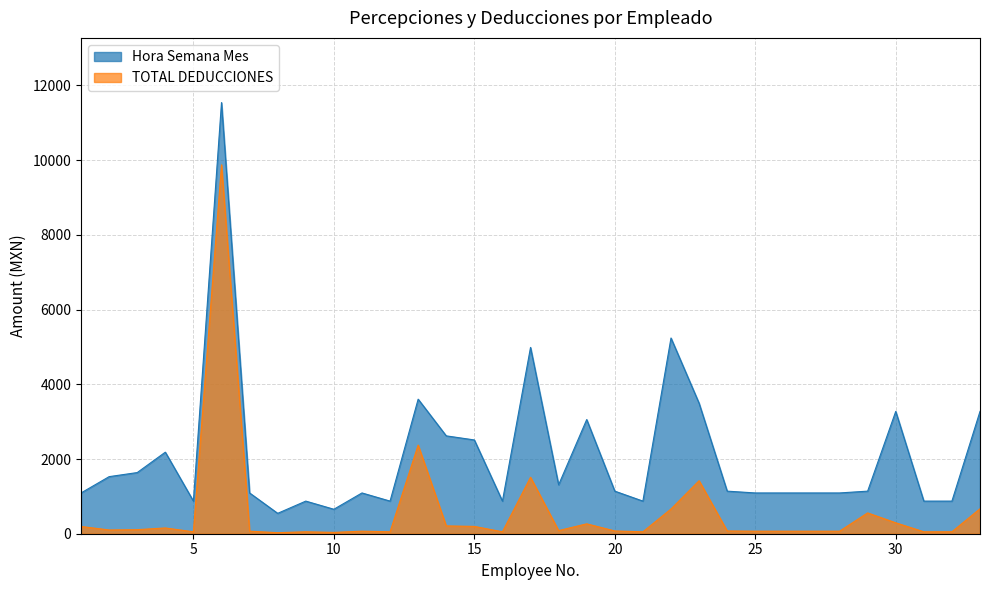

Rank the series at 18 from lowest to highest value.

TOTAL DEDUCCIONES, Hora Semana Mes